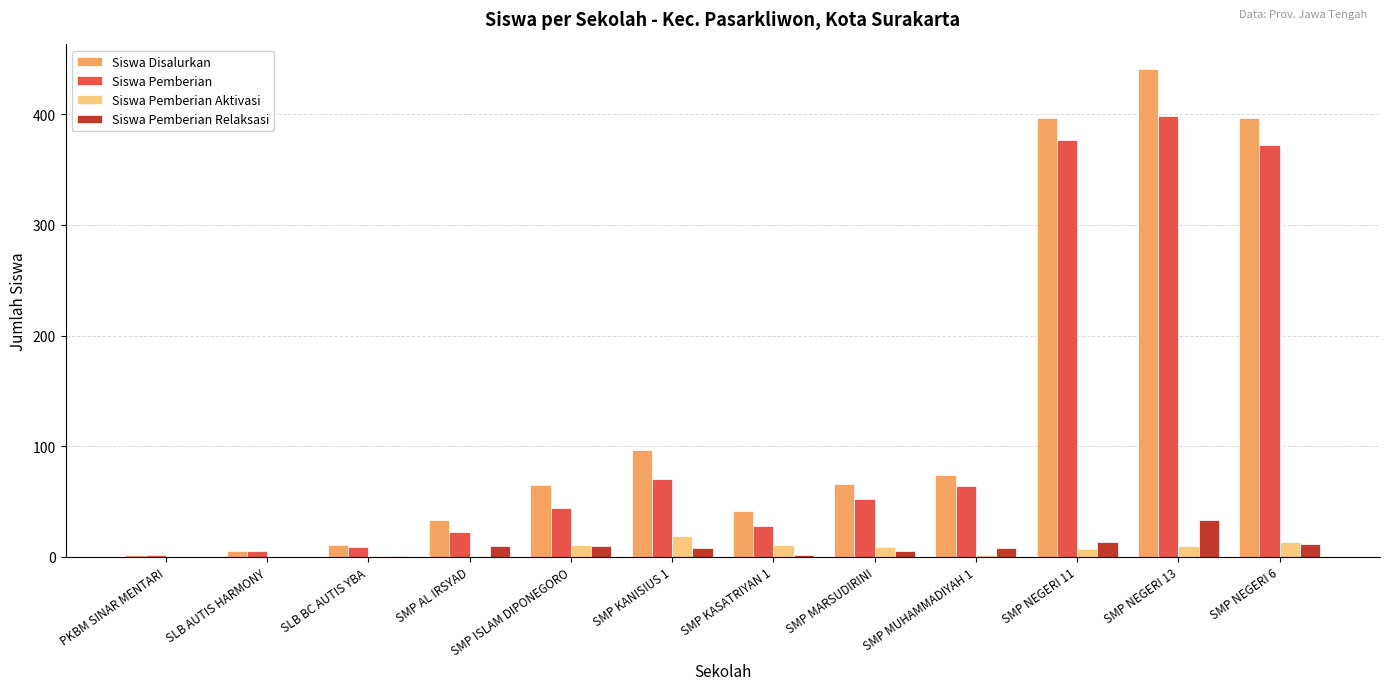

How many series are shown in this chart?

4